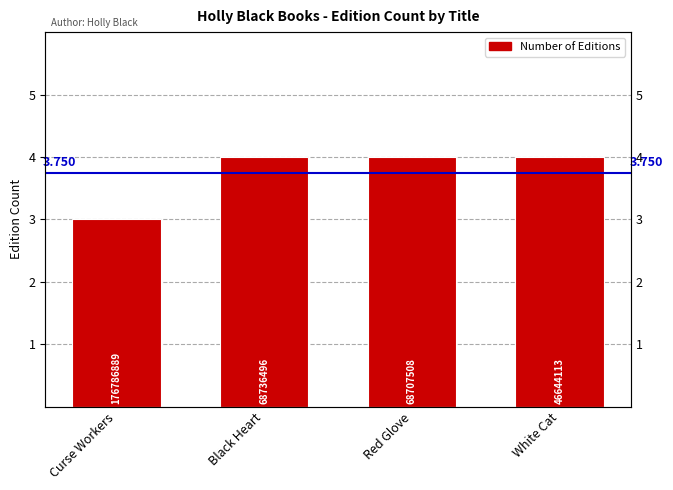

Reading left to right, list all the values displayed in this chart.

3	4	4	4